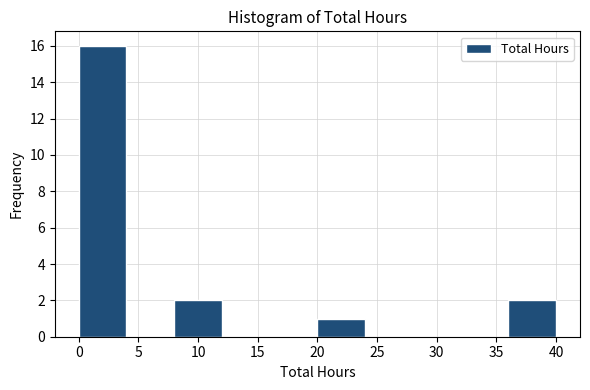

Over which range of the x-axis is the bar tallest?

0 to 4